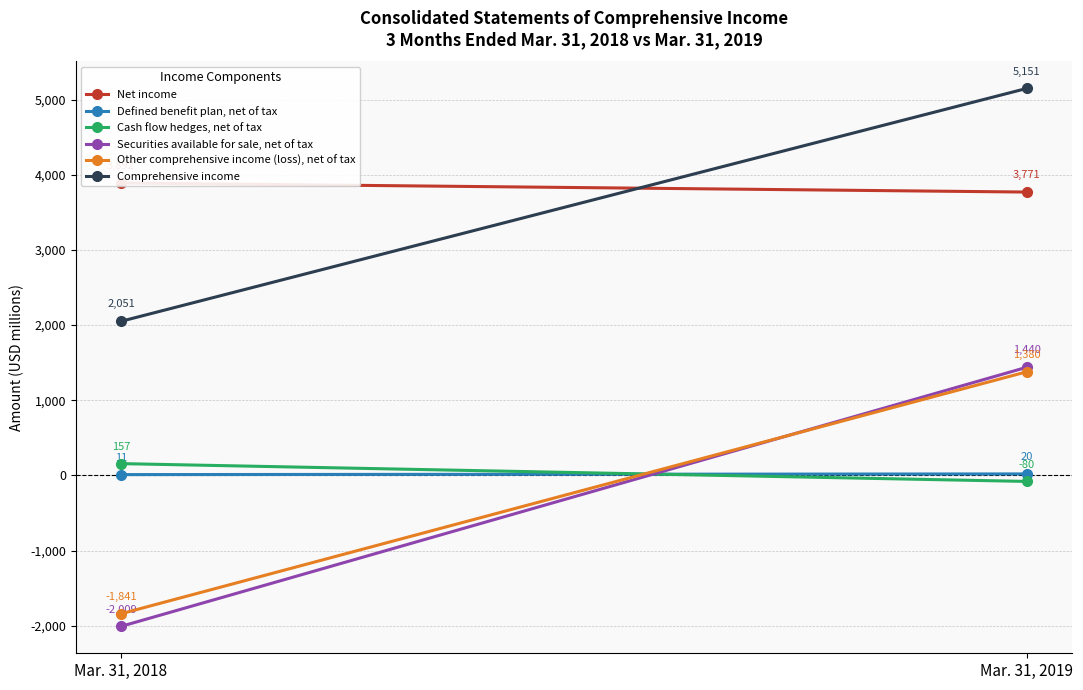

What is the difference between the maximum and minimum values in the Defined benefit plan, net of tax series?

9